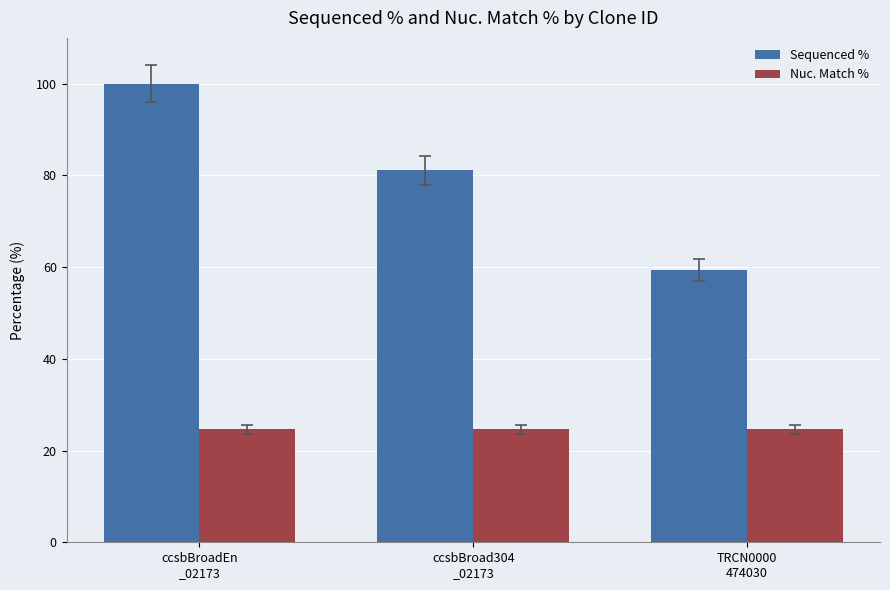

Is the value of Nuc. Match % at TRCN0000
474030 greater than the value of Sequenced % at TRCN0000
474030?

No